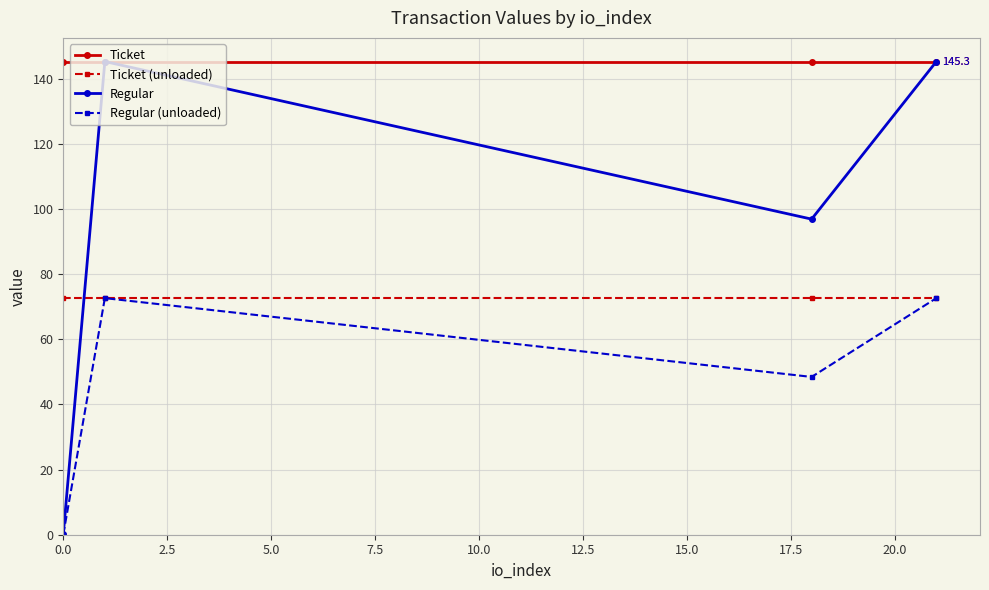

How many data points in Regular are less than 145?

2